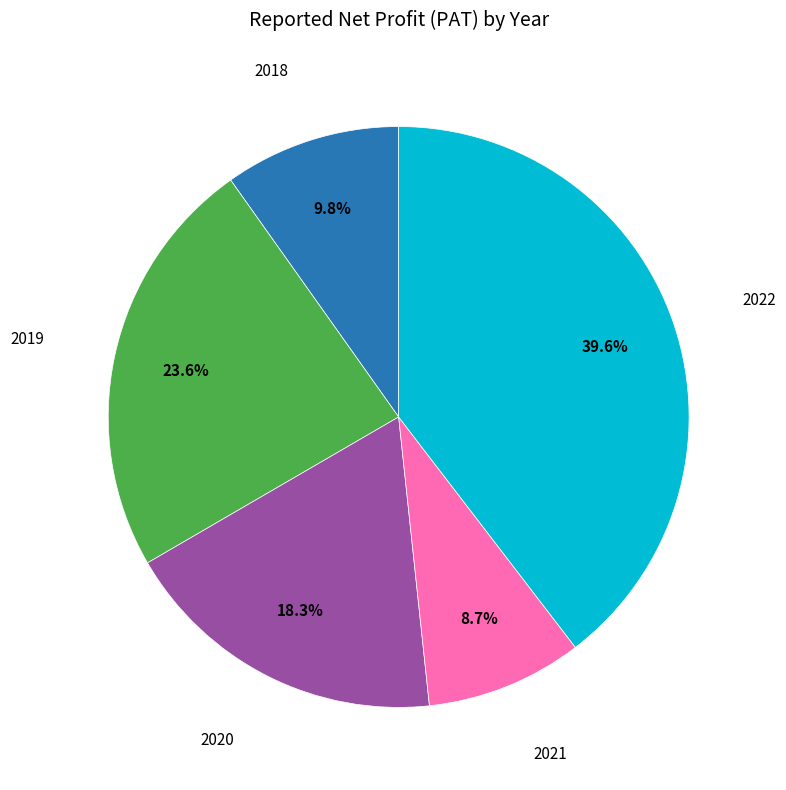

To the nearest percent, what is the average slice percentage?

20%